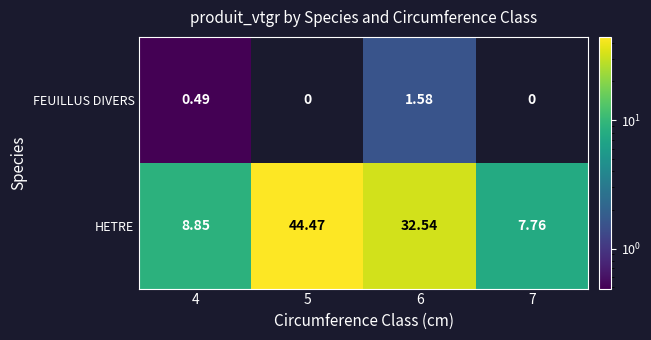

How many distinct data groups are displayed?

2